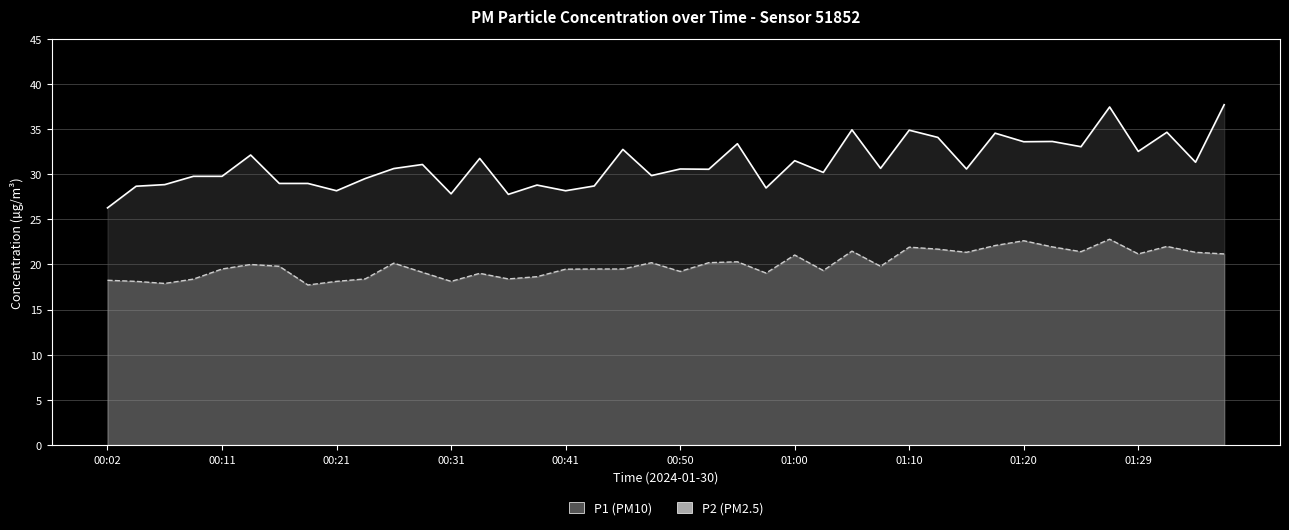

True or false: P2 line has more than 0 points higher than both neighbors.

True